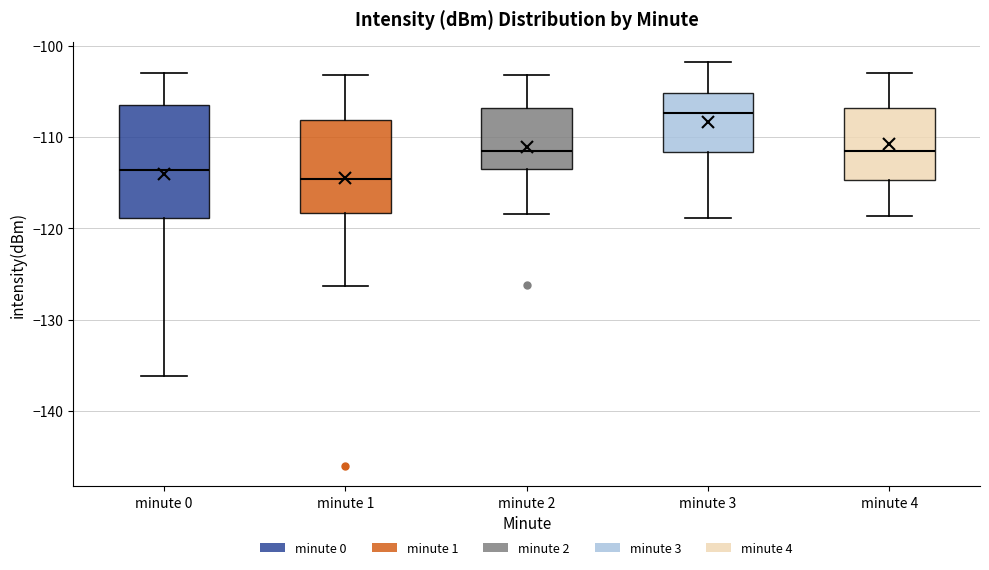

Reading left to right, transcribe this box plot: for each box, give where its median line is, the range the box spans, and where its two whiskers end, as read against the y-axis. The values are not printed on the chart, so give them approximately, as read against the axis.

minute 0: median -114, box -119 to -107, whiskers -136 to -103
minute 1: median -115, box -118 to -108, whiskers -126 to -103
minute 2: median -111, box -114 to -107, whiskers -118 to -103
minute 3: median -107, box -112 to -105, whiskers -119 to -102
minute 4: median -111, box -115 to -107, whiskers -119 to -103